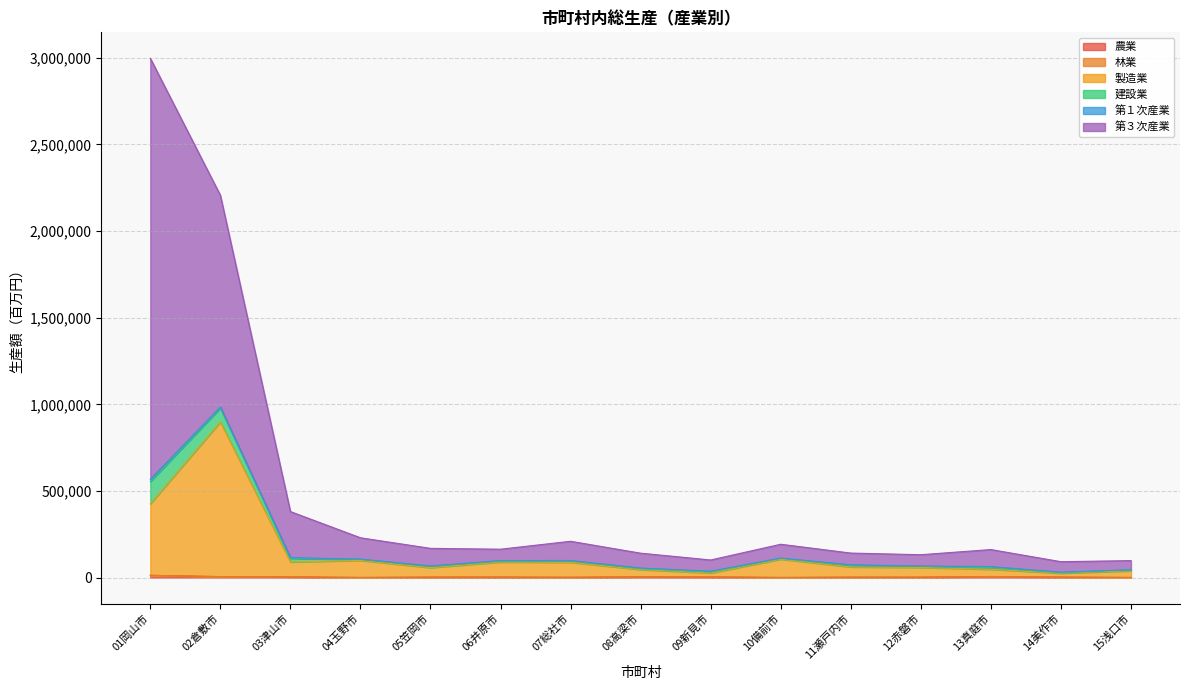

True or false: 建設業 and 農業 intersect in this chart.

False